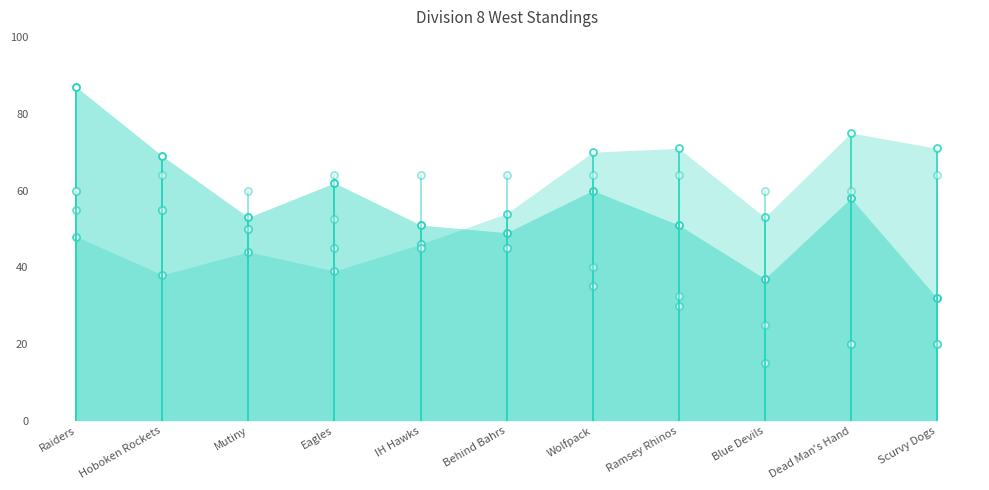

What is the label of the 1st point from the left?

Raiders